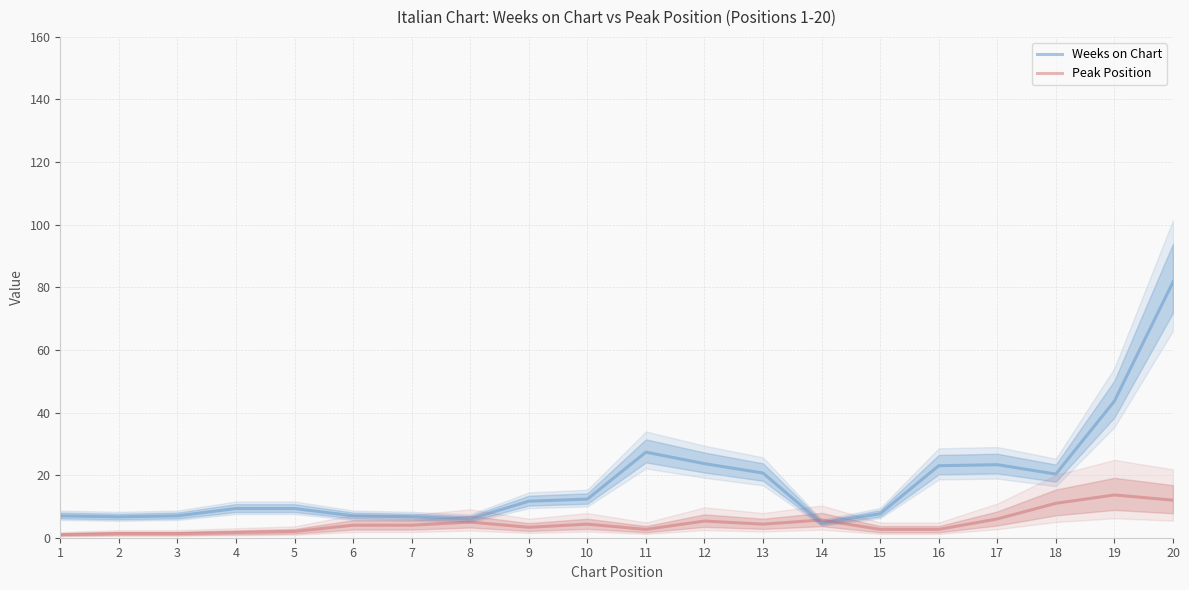

What is the difference between the maximum and minimum values in the Peak Position series?

12.7